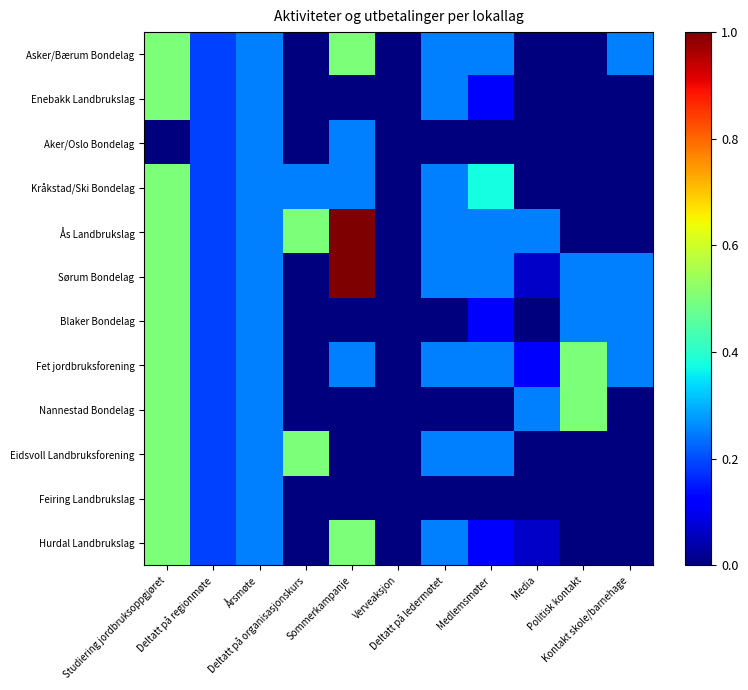

Count the number of data series in this chart.

12